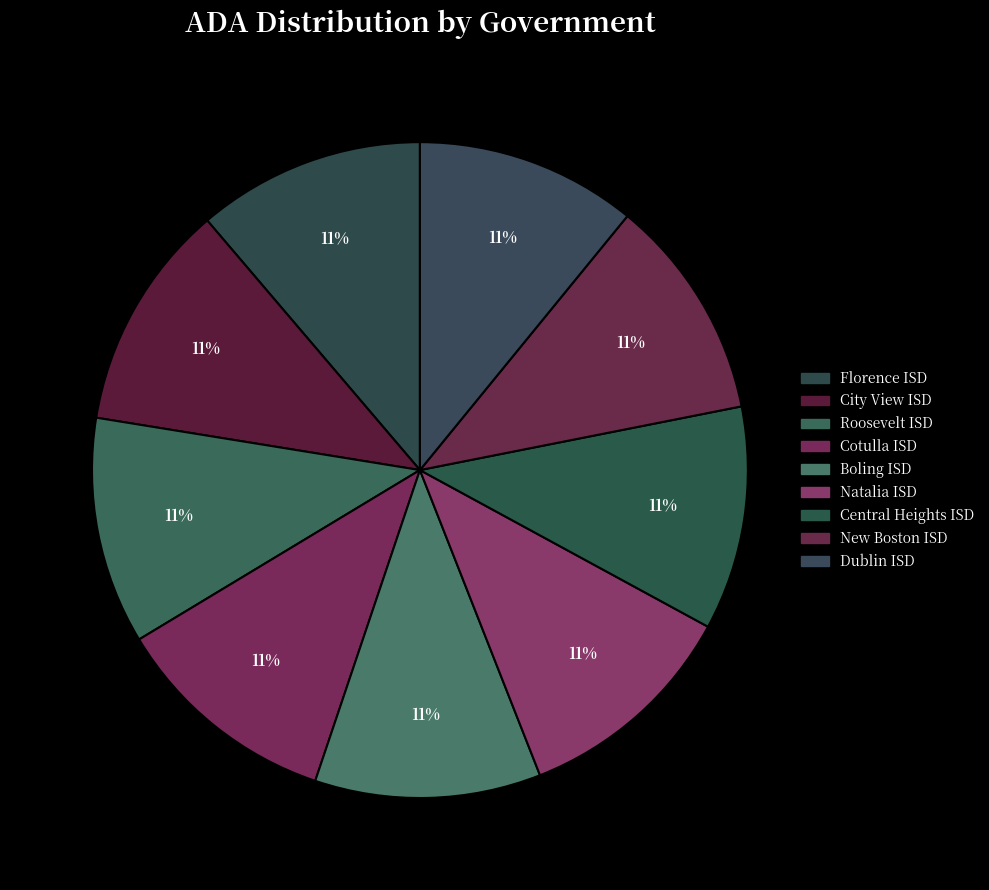

The Dublin ISD slice represents 11% of the pie. True or false?

True